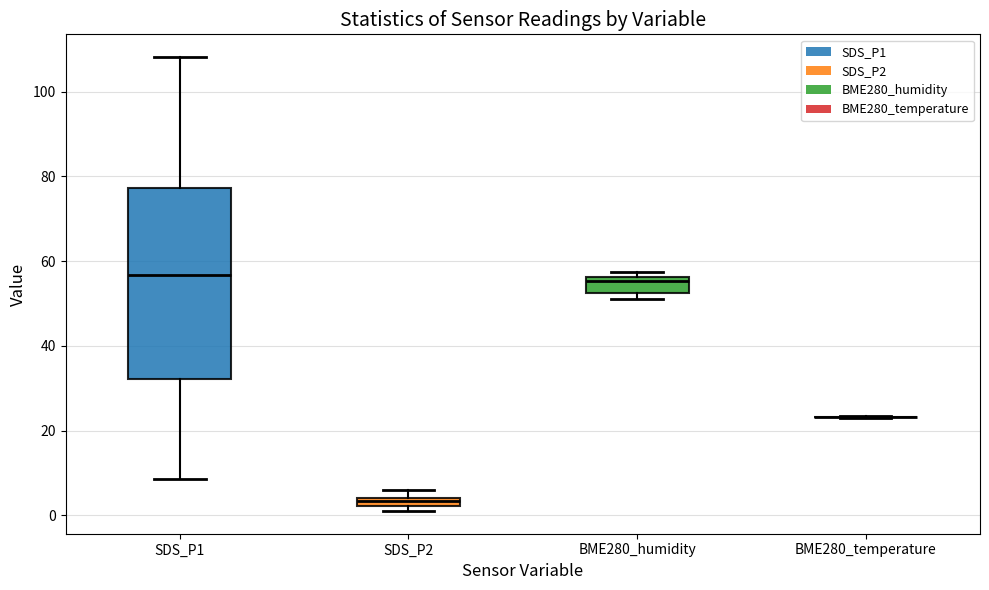

Comparing the boxes themselves (not the whiskers), which one is the tallest?

SDS_P1